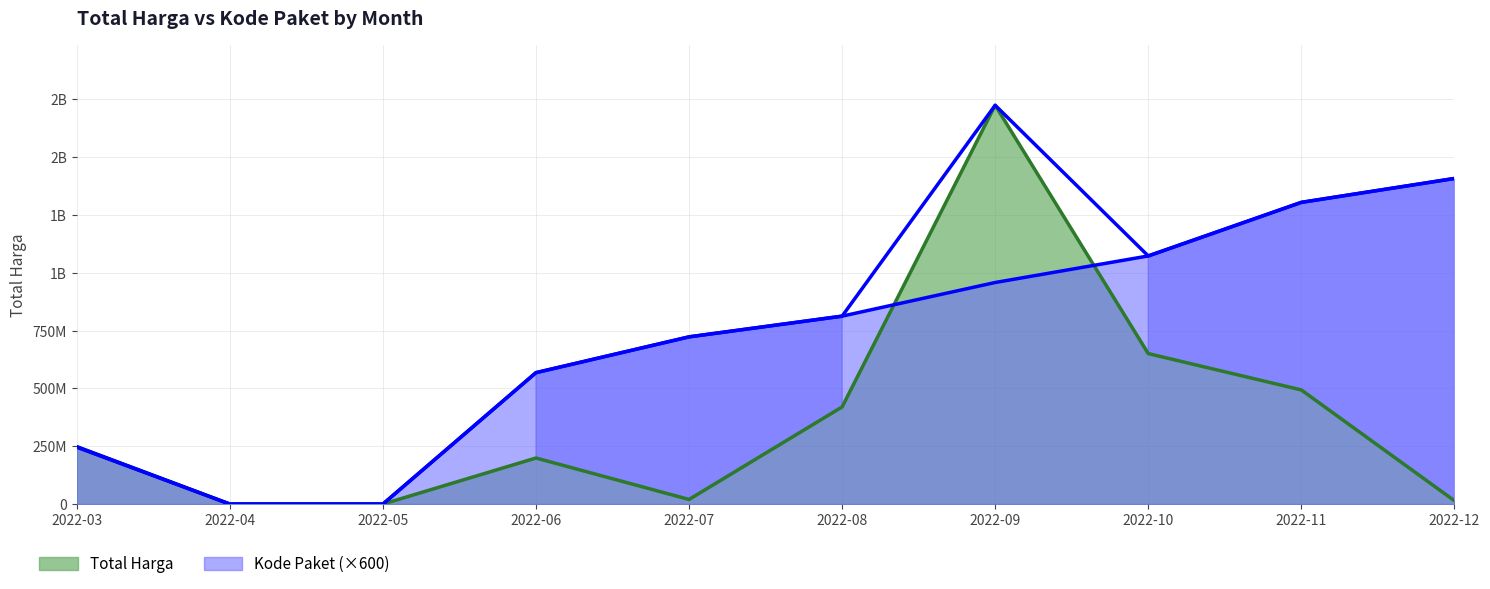

Which series has the widest spread of values?

Total Harga